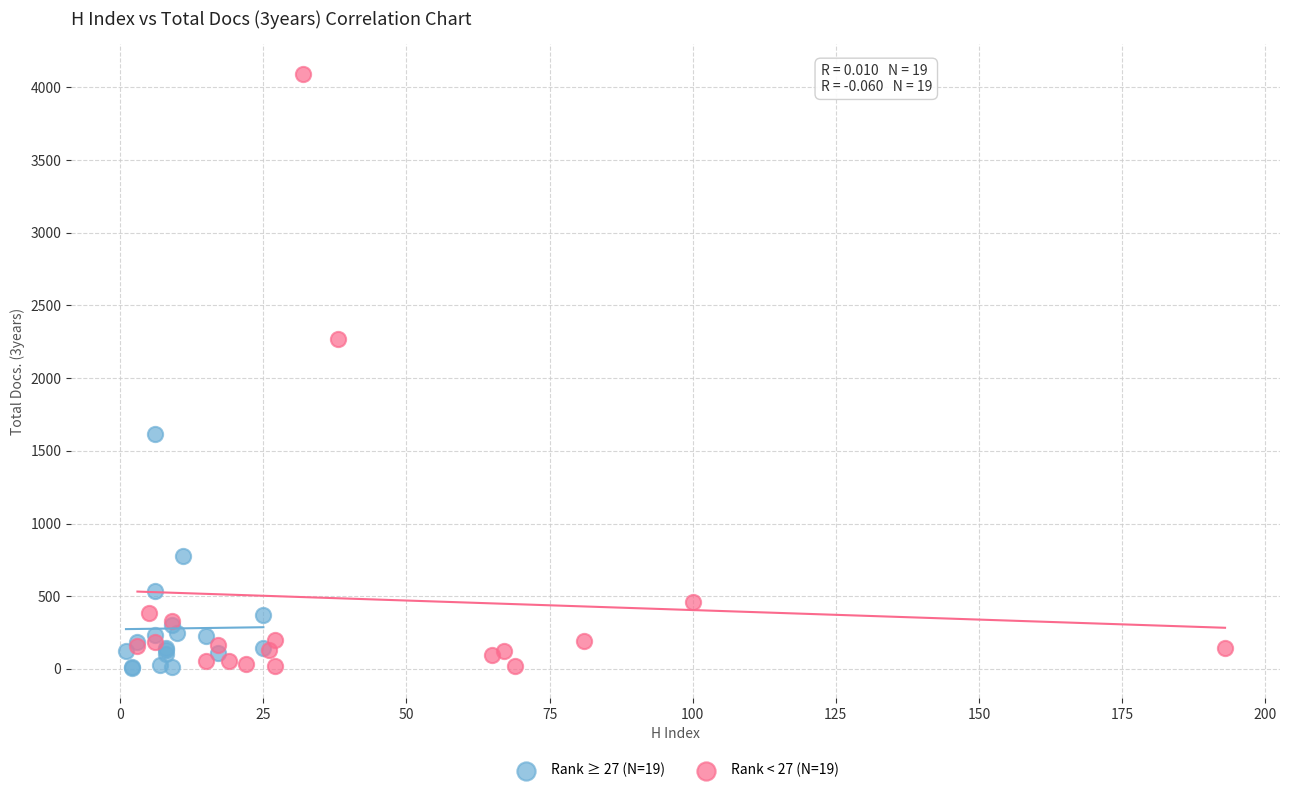

Which series has the largest Y range (max minus min)?

Rank < 27 (N=19)